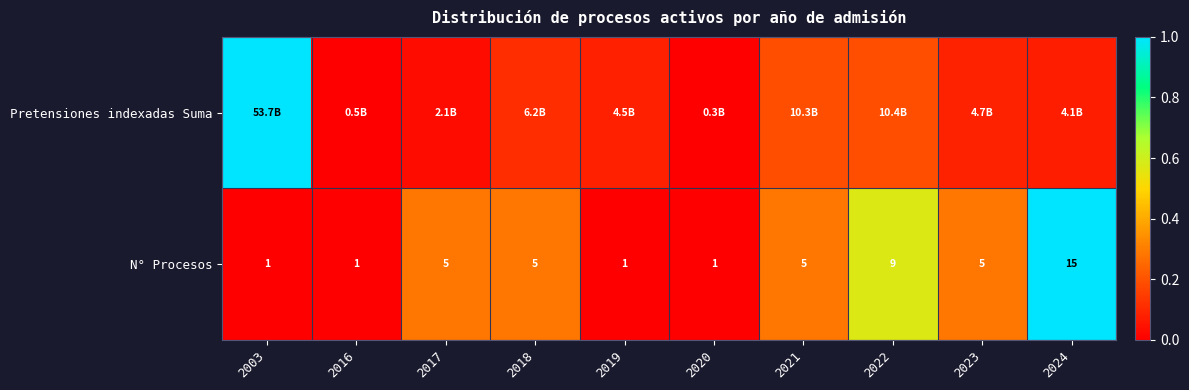

How many data points in N° Procesos are less than 5?

4